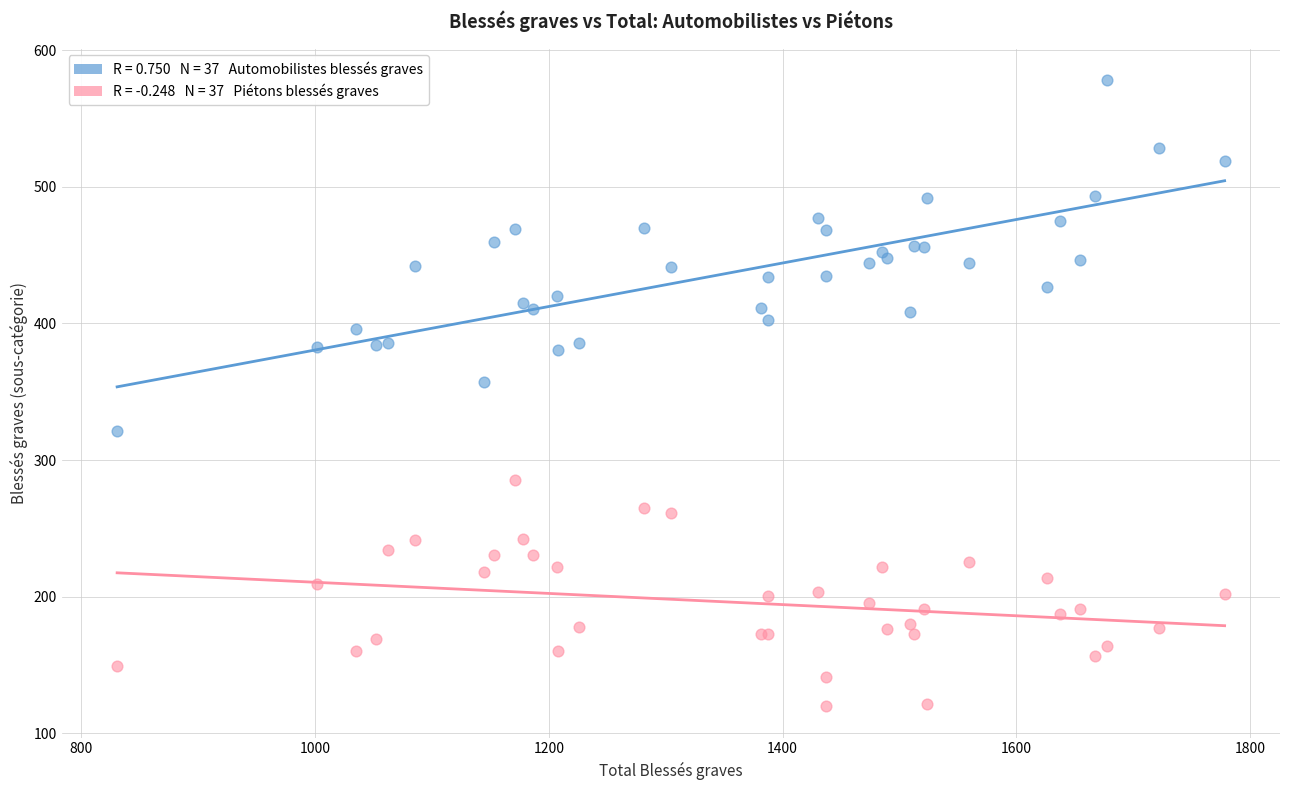

Across all series, what Y value is closest to 349?

356.9